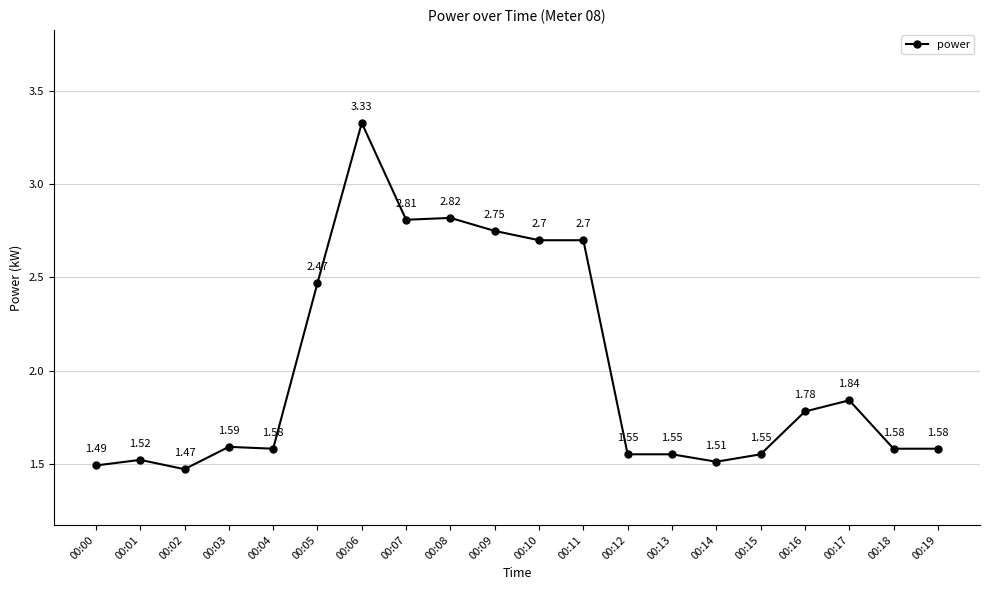

Where is the first local maximum?

00:01